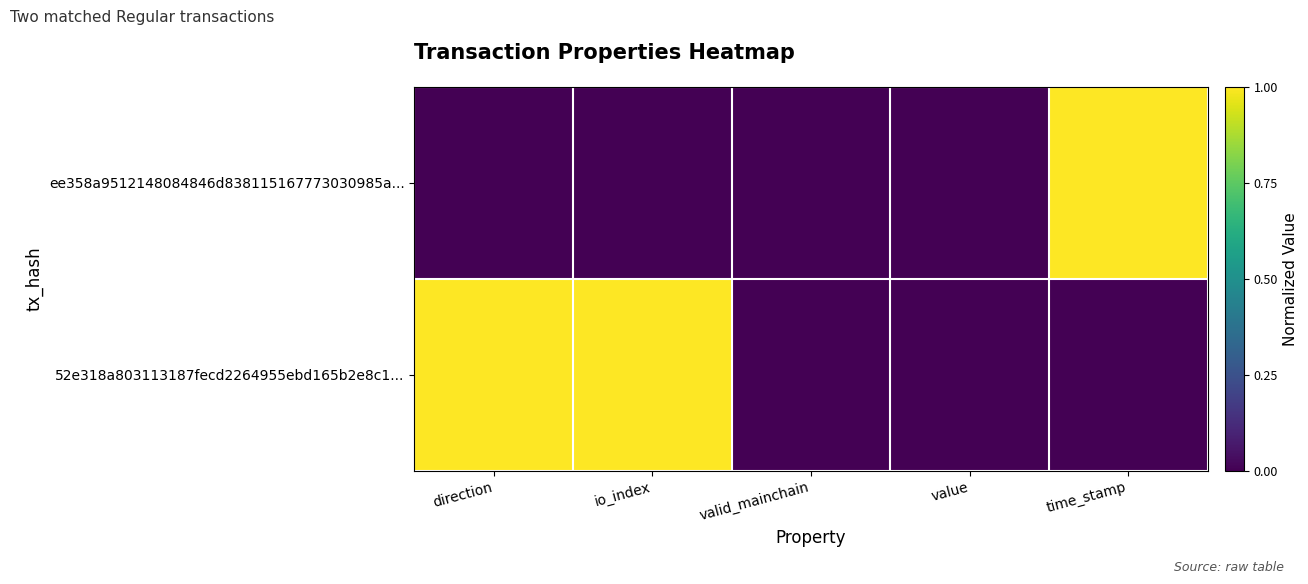

How many series are shown in this chart?

2